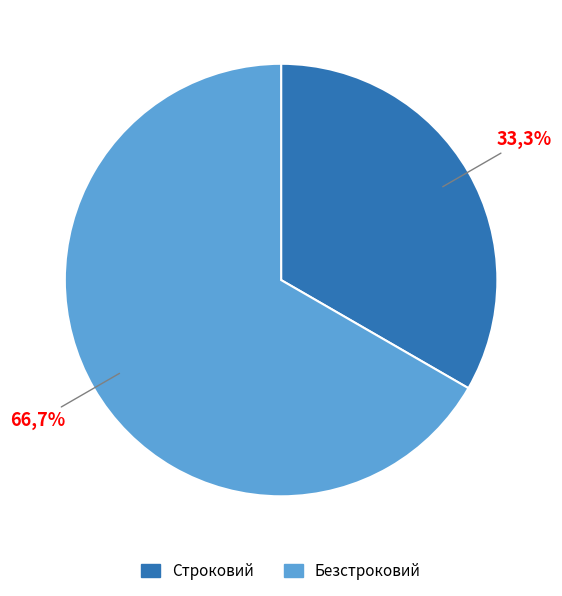

To the nearest percent, what is the average slice percentage?

50%